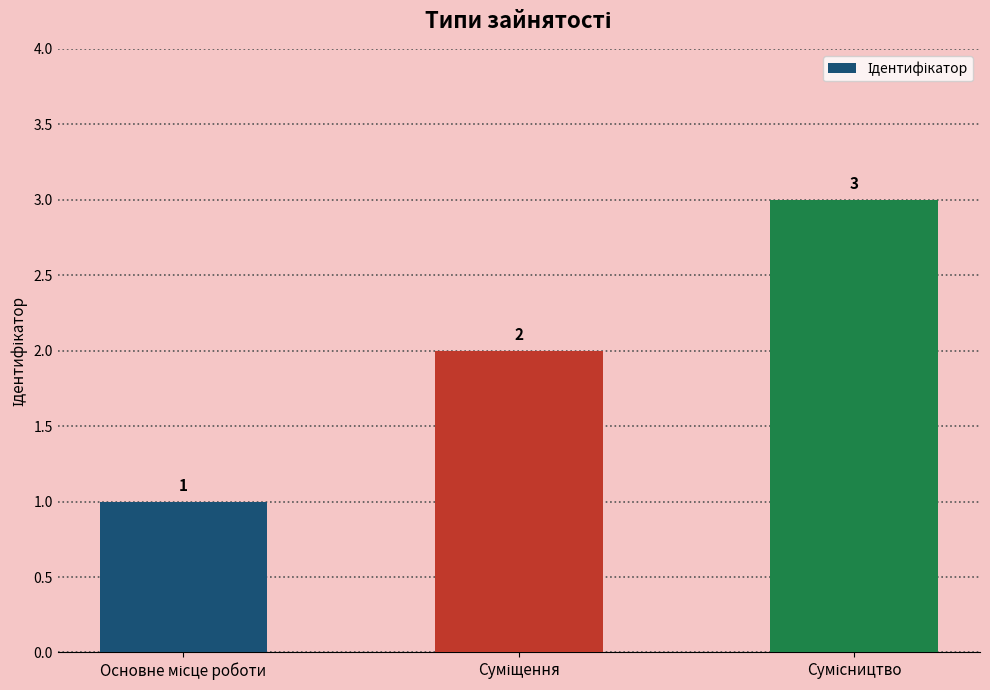

How many values are between 1 and 3?

3